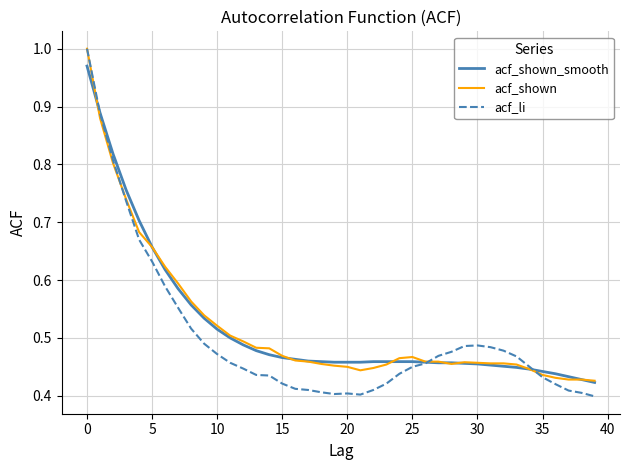

Which series has the widest spread of values?

acf_li